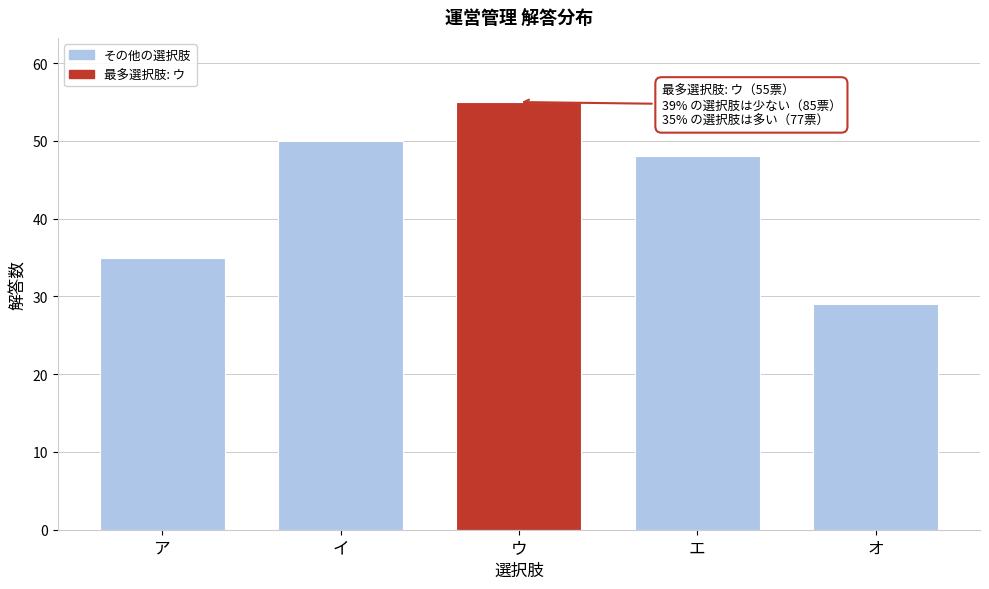

Reading right to left, what are all the values shown in this chart?

オ=29	エ=48	ウ=55	イ=50	ア=35